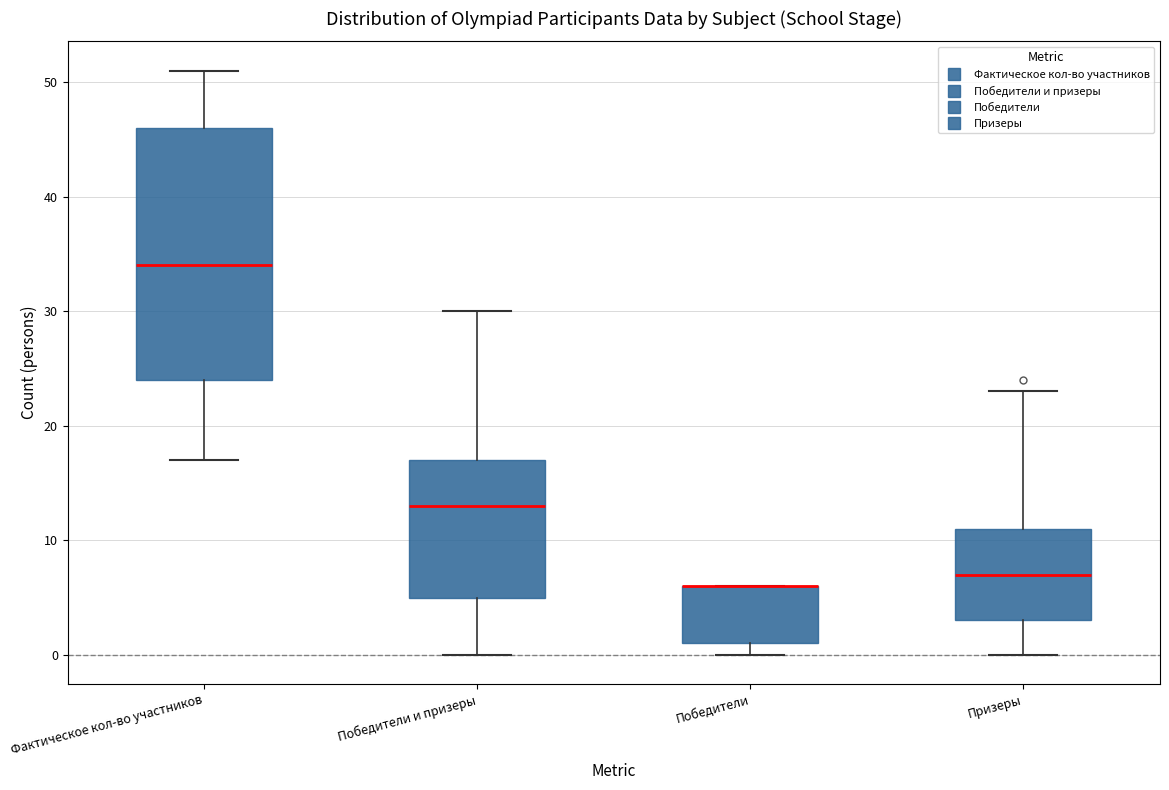

Reading left to right, transcribe this box plot: for each box, give where its median line is, the range the box spans, and where its two whiskers end, as read against the y-axis. The values are not printed on the chart, so give them approximately, as read against the axis.

Фактическое кол-во участников: median 34, box 24 to 46, whiskers 17 to 51
Победители и призеры: median 13, box 5 to 17, whiskers 0 to 30
Победители: median 6 (drawn on the box's upper edge), box 1 to 6, whiskers 0 to 6
Призеры: median 7, box 3 to 11, whiskers 0 to 23